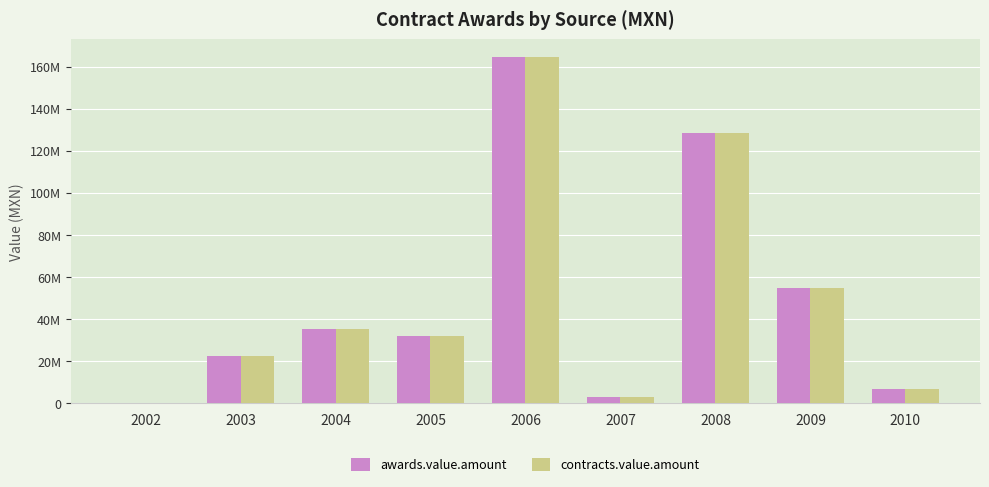

Which series has the widest spread of values?

awards.value.amount